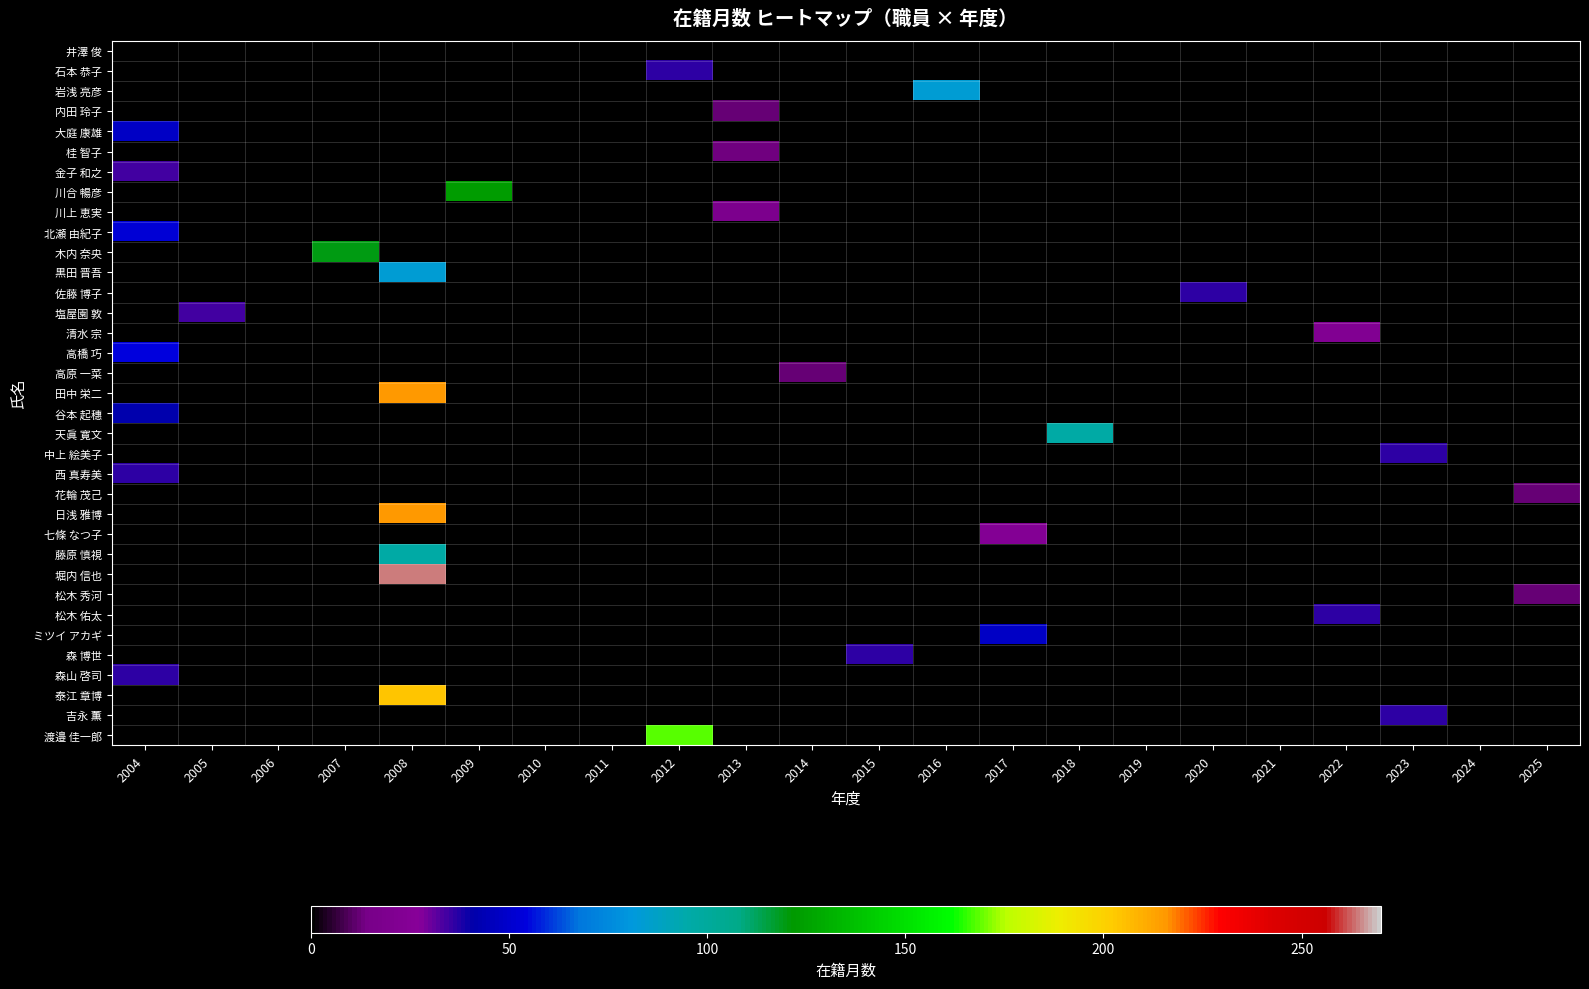

How many data points does each series have?

22